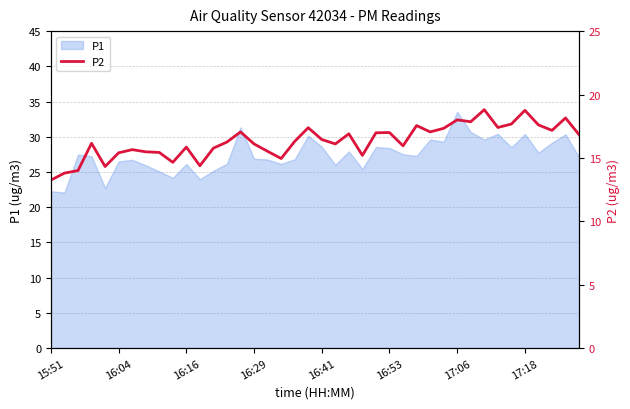

Read the value at 14.

17.1